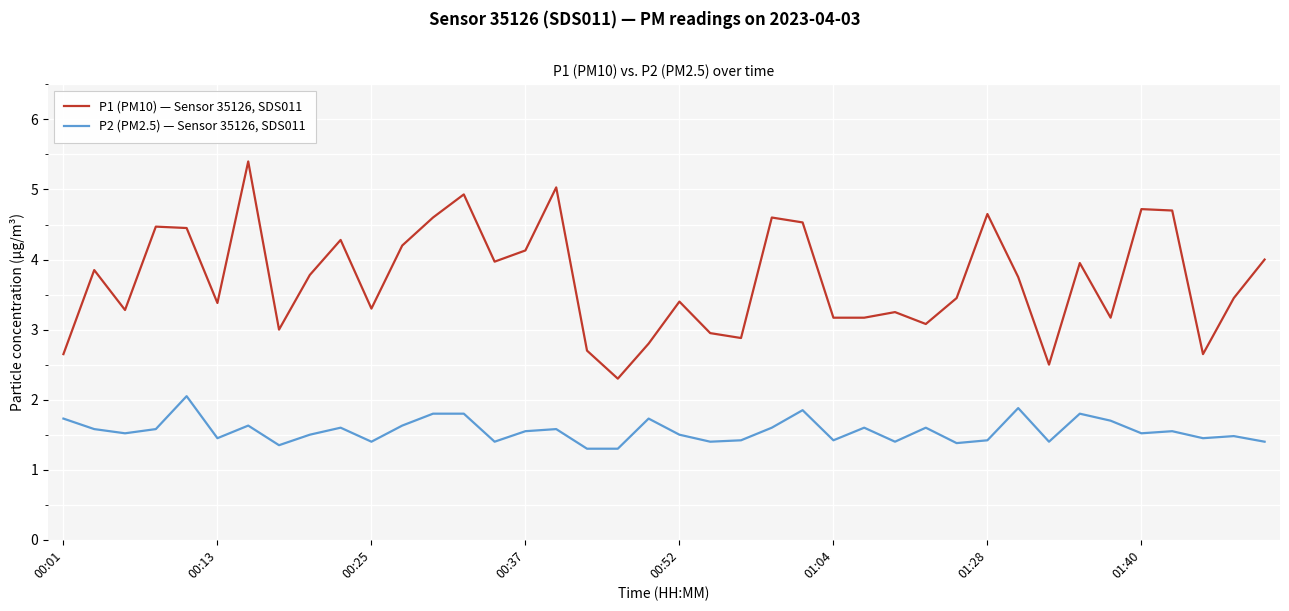

Rank the series by their average value, from lowest to highest.

P2 (PM2.5) — Sensor 35126, SDS011, P1 (PM10) — Sensor 35126, SDS011